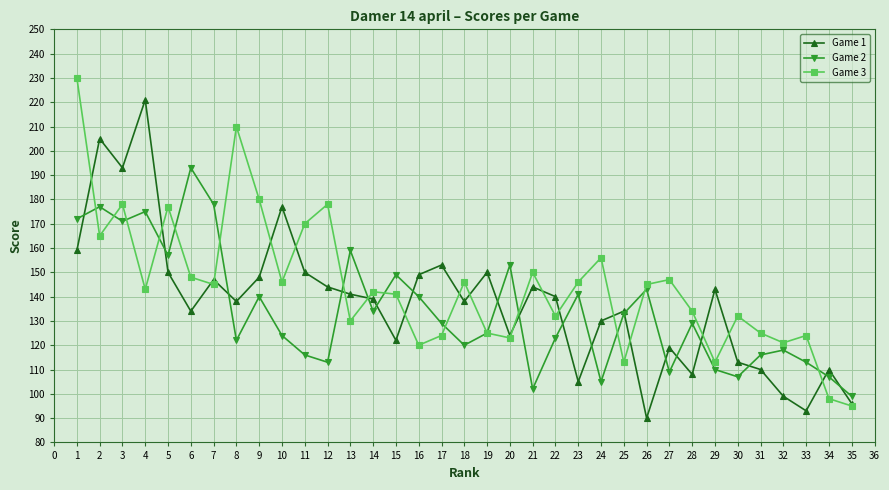

Which series changed the most between 1 and 34?

Game 3